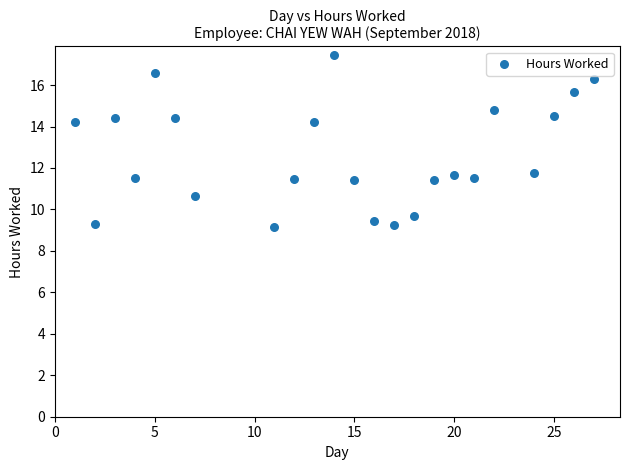

What is the range of X values (max minus min)?

26.0